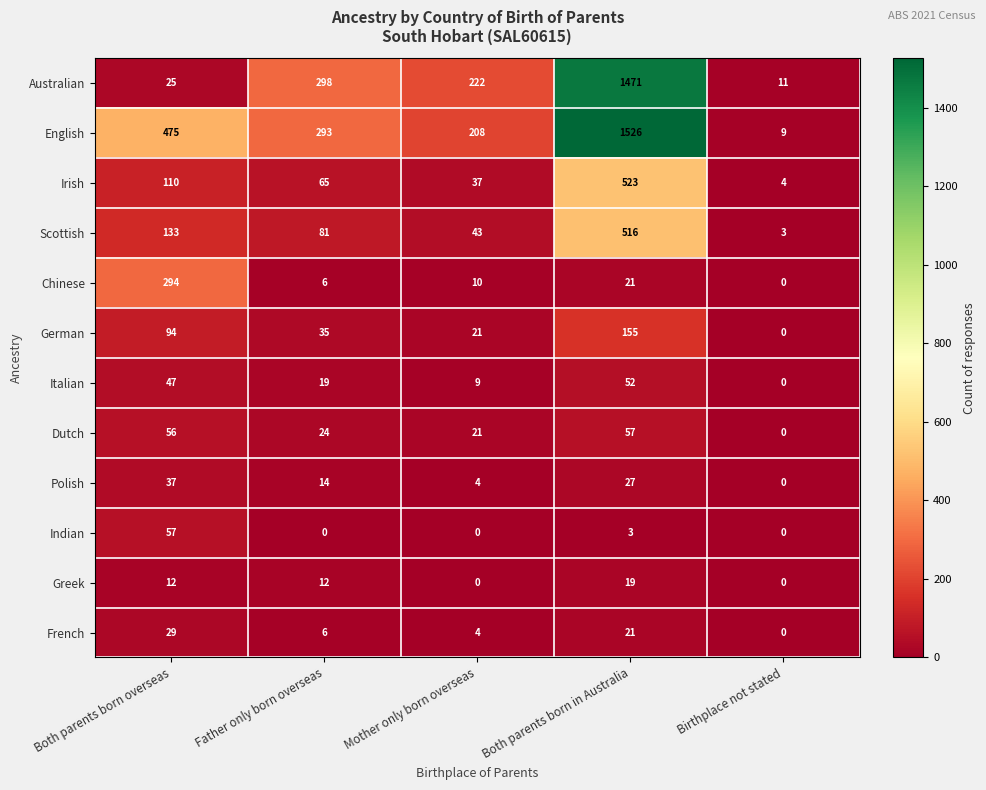

How many data points does each series have?

5